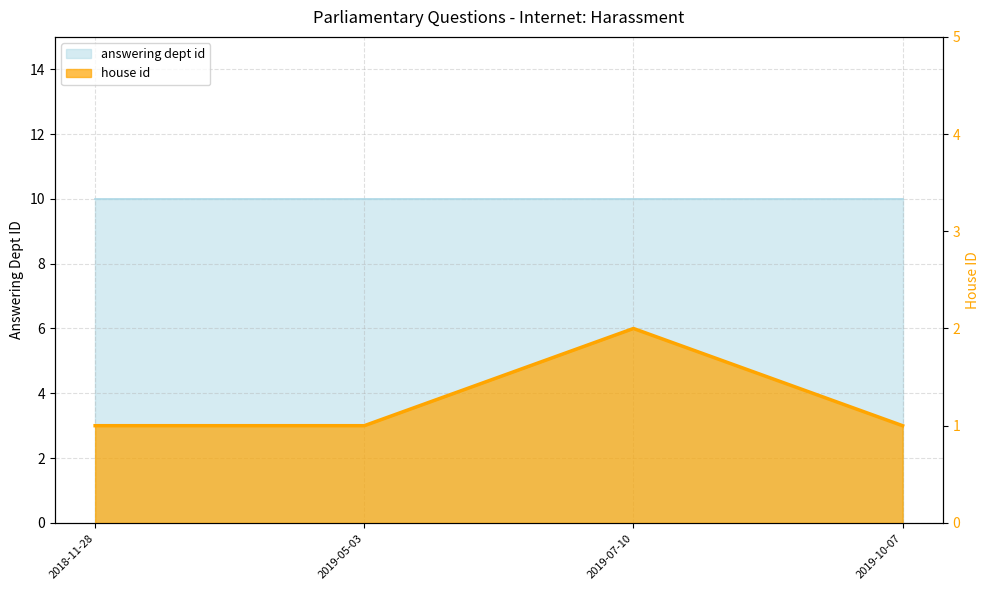

Does the chart display data point markers on the line(s)?

No